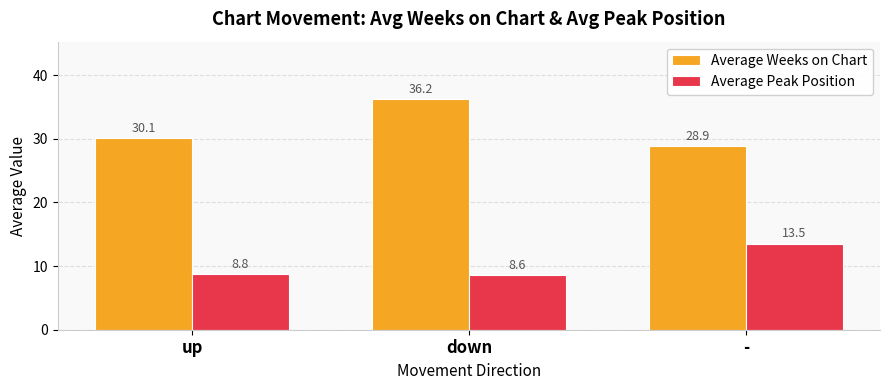

Is it true that Average Weeks on Chart equals 9.8 at -?

False